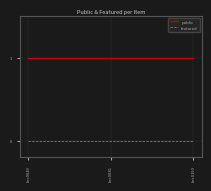

List the series in order of their peak value, lowest first.

featured, public